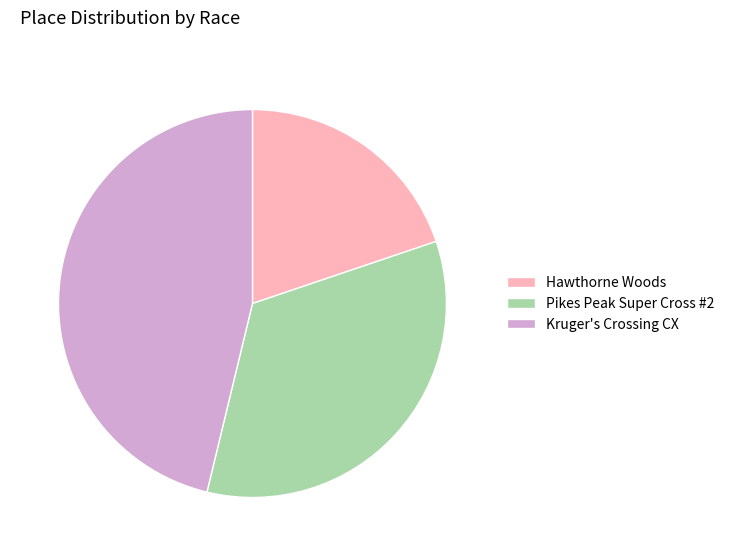

Rank the categories by value from lowest to highest.

Hawthorne Woods, Pikes Peak Super Cross #2, Kruger's Crossing CX